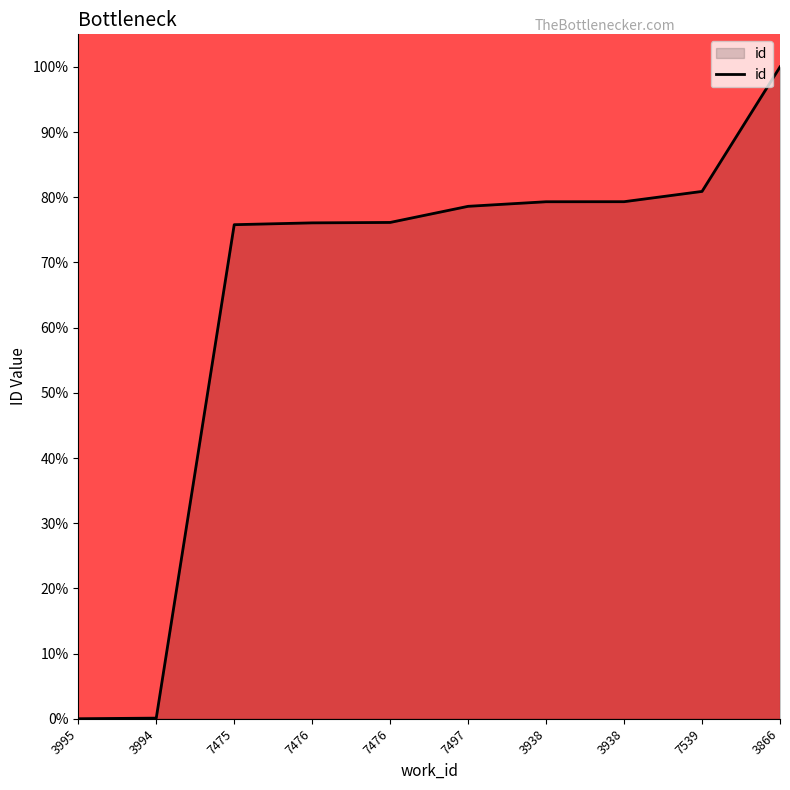

Reading left to right, what are all the values shown in this chart?

3995=0.0	3994=0.1	7475=75.8	7476=76.1	7476=76.1	7497=78.6	3938=79.3	3938=79.3	7539=80.9	3866=100.0